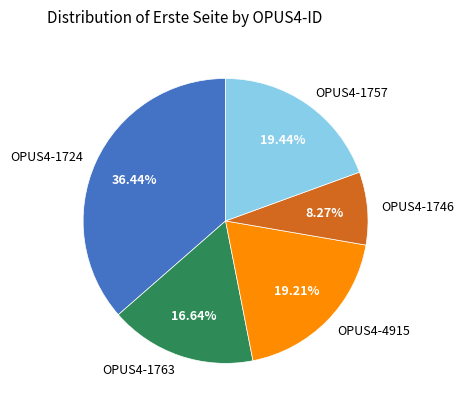

To the nearest percent, what is the difference between the OPUS4-1757 and OPUS4-1724 slice percentages?

17%